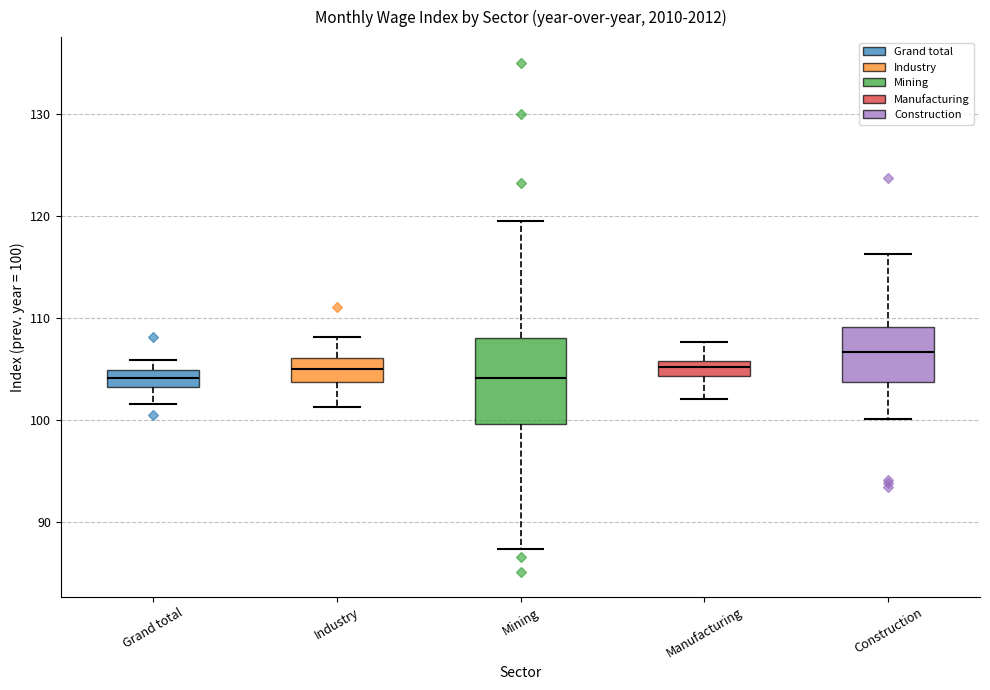

Where is the lower edge of the box for Grand total on the y-axis? The values are not printed on the chart, so give them approximately, as read against the axis.

103